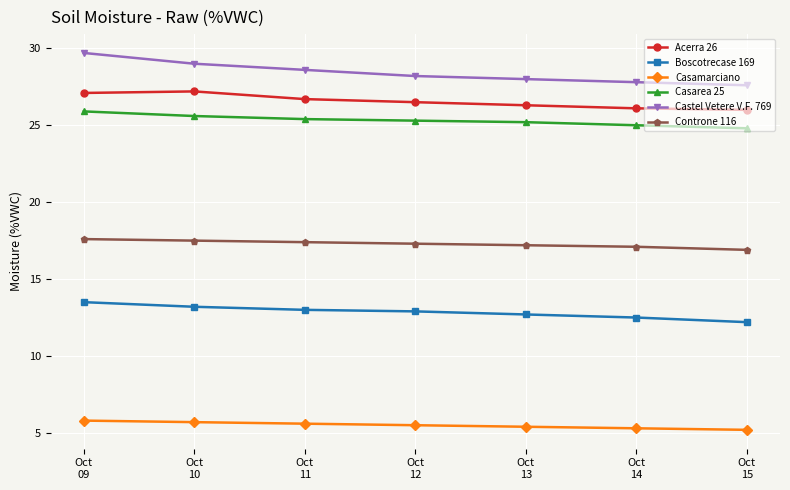

What is the value of the Castel Vetere V.F. 769 point at the 5th from the left?

28.0